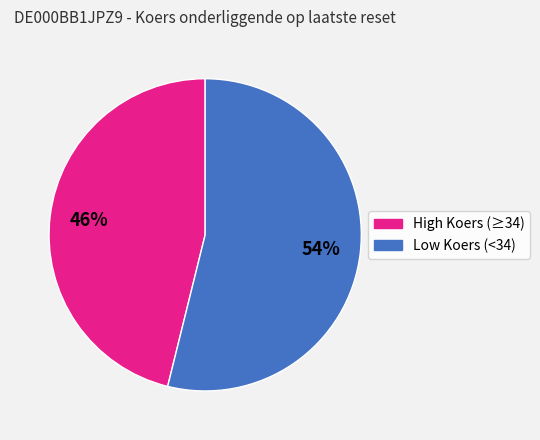

To the nearest percent, what is the average slice percentage?

50%